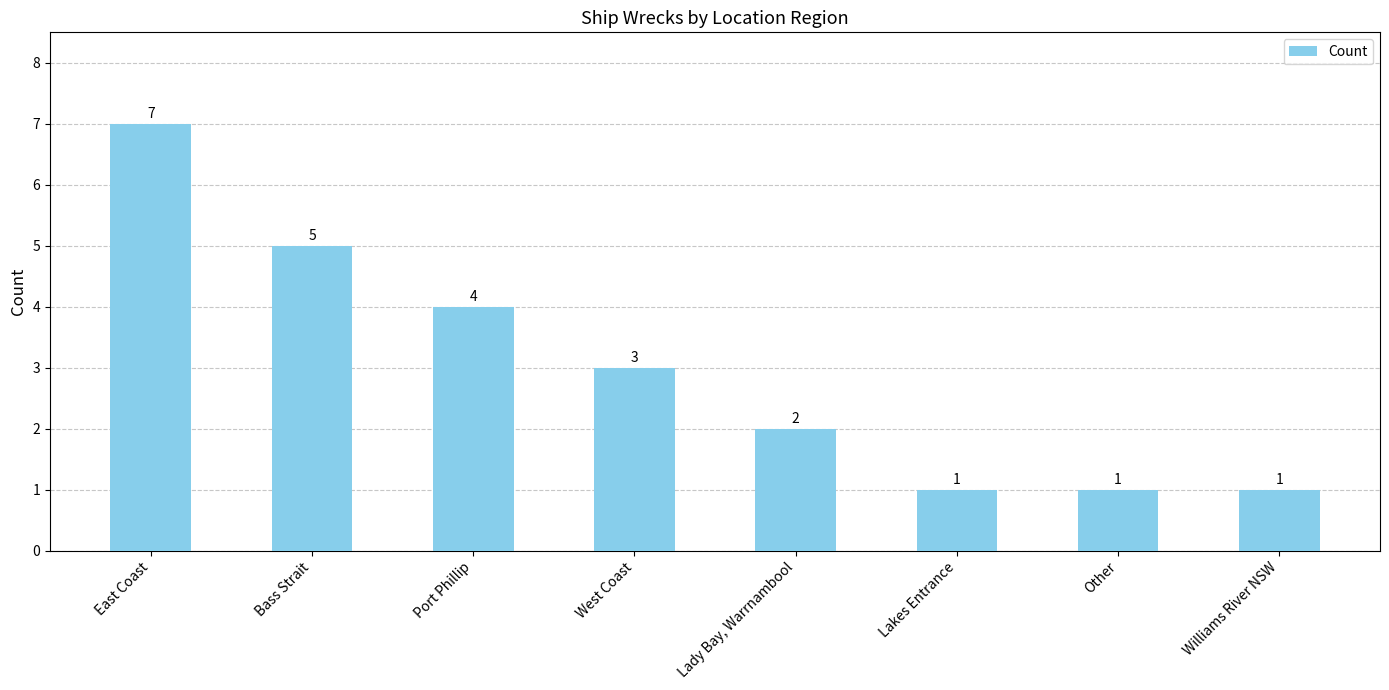

What is the difference between the values at East Coast and West Coast?

4